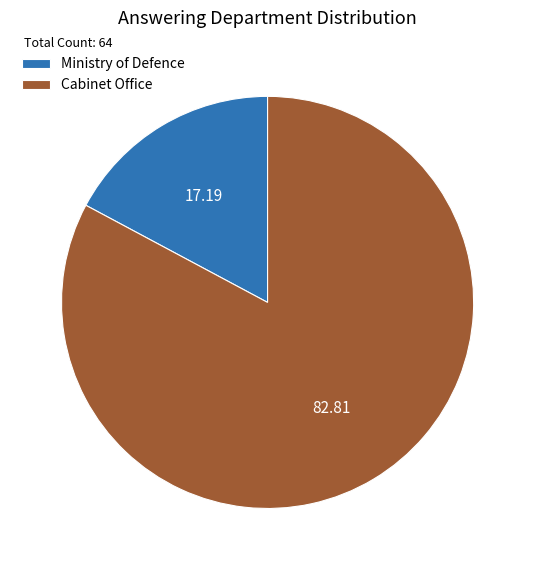

Which slice is the smallest?

Ministry of Defence